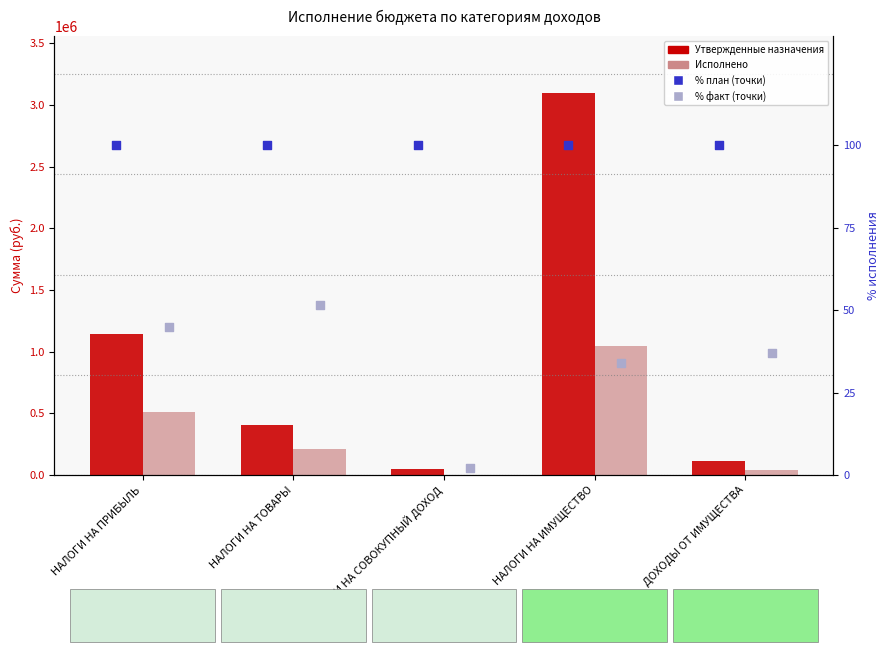

Which series has the widest spread of Y values?

Утвержденные бюджетные назначения